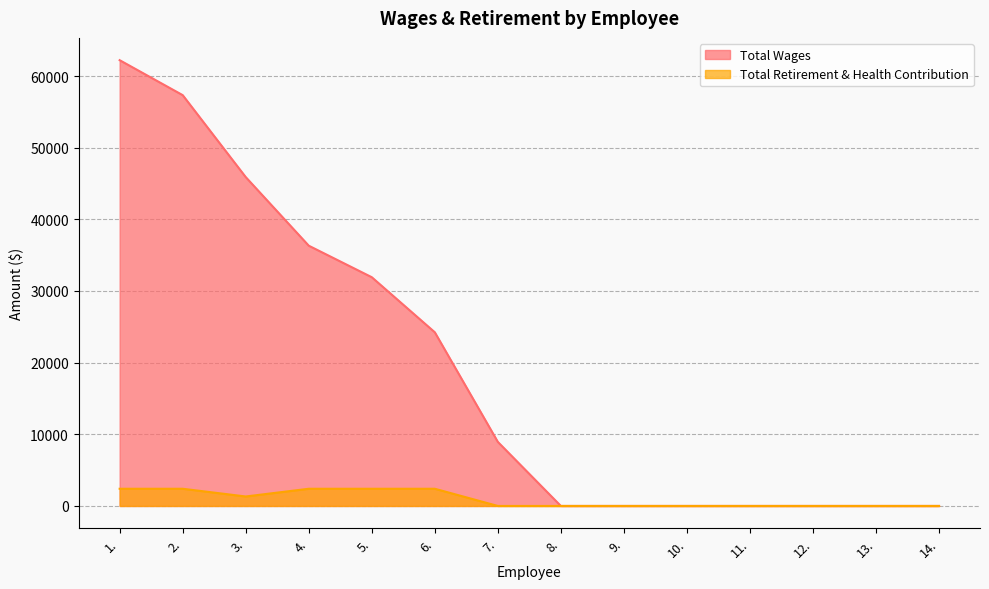

True or false: Total Retirement & Health Contribution has a value of -841 at 9..

False